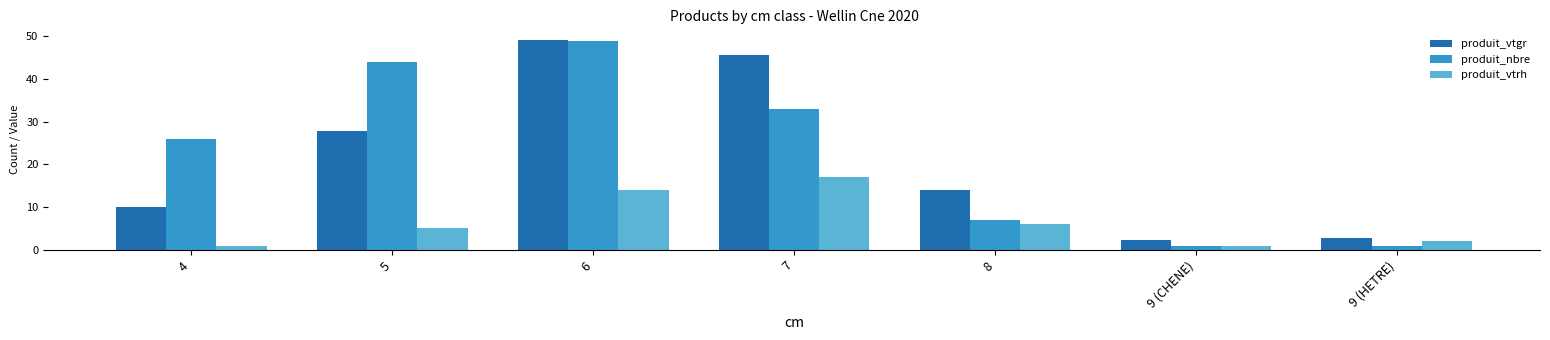

At which label does produit_vtrh reach its peak?

7